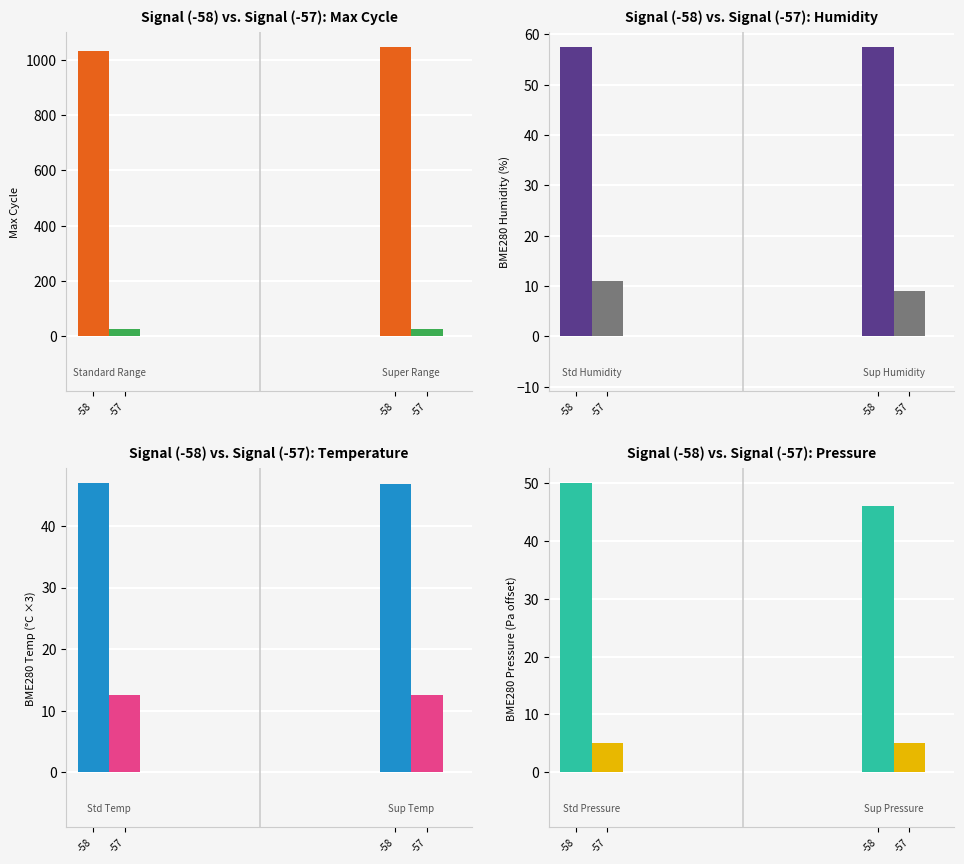

What is the approximate value of Signal -57 at -58?

5